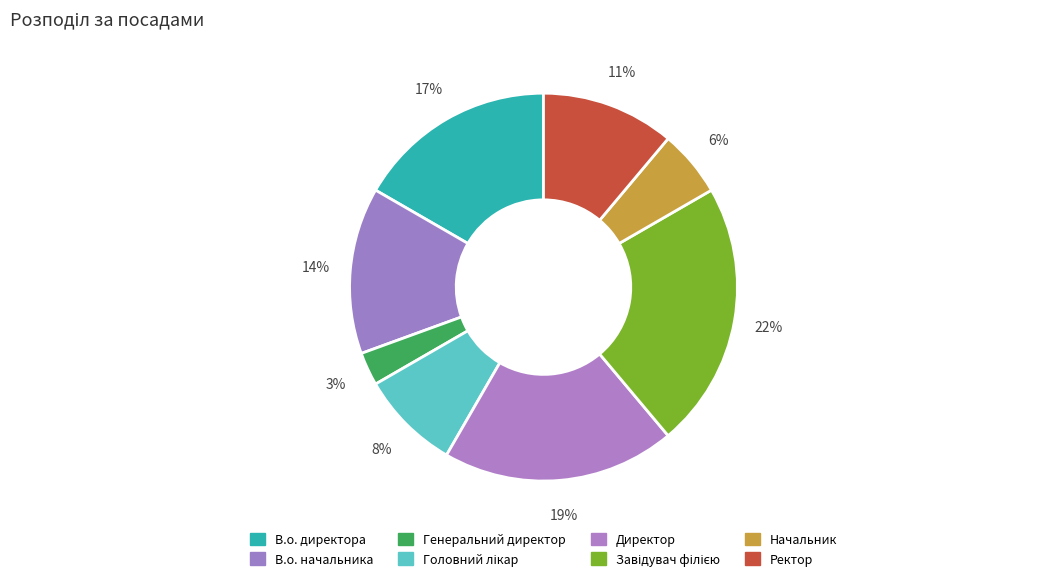

What percentage do Завідувач філією and Генеральний директор together represent?

25.0%